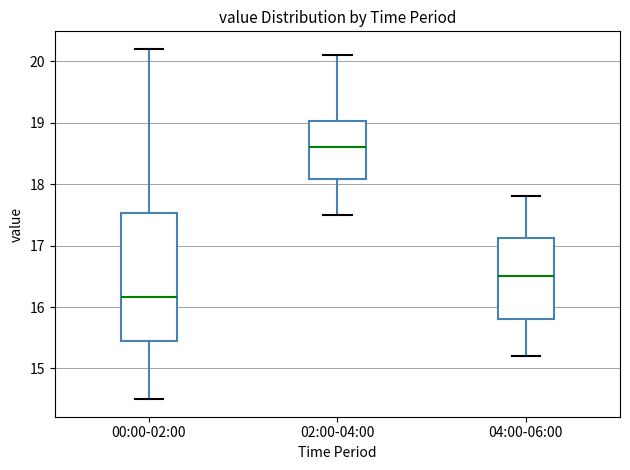

Reading left to right, transcribe this box plot: for each box, give where its median line is, the range the box spans, and where its two whiskers end, as read against the y-axis. The values are not printed on the chart, so give them approximately, as read against the axis.

00:00-02:00: median 16.2, box 15.4 to 17.5, whiskers 14.5 to 20.2
02:00-04:00: median 18.6, box 18.1 to 19.0, whiskers 17.5 to 20.1
04:00-06:00: median 16.5, box 15.8 to 17.1, whiskers 15.2 to 17.8